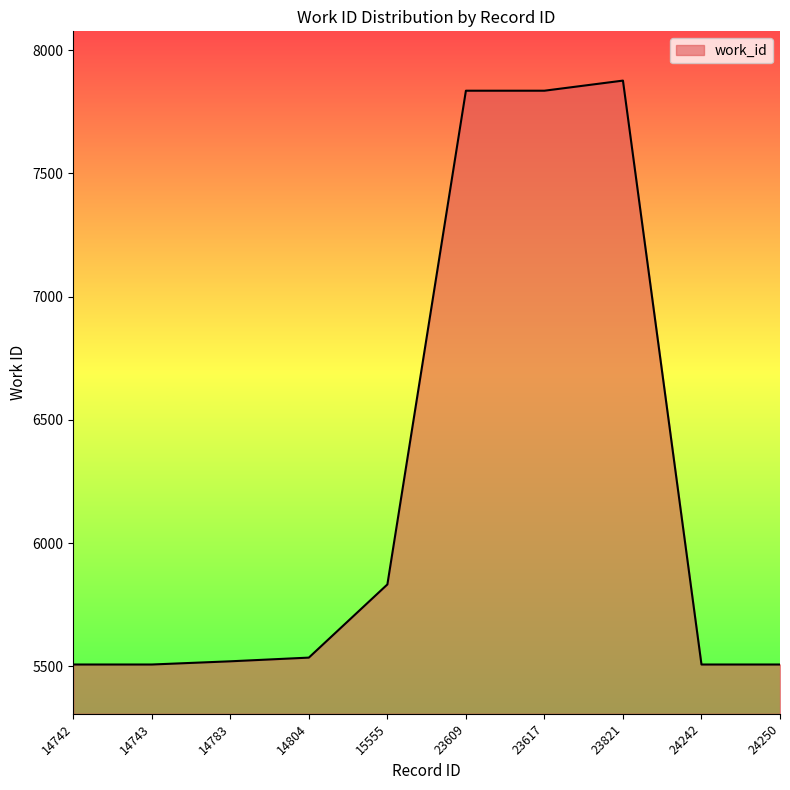

What value does the data have at 23609?

7836